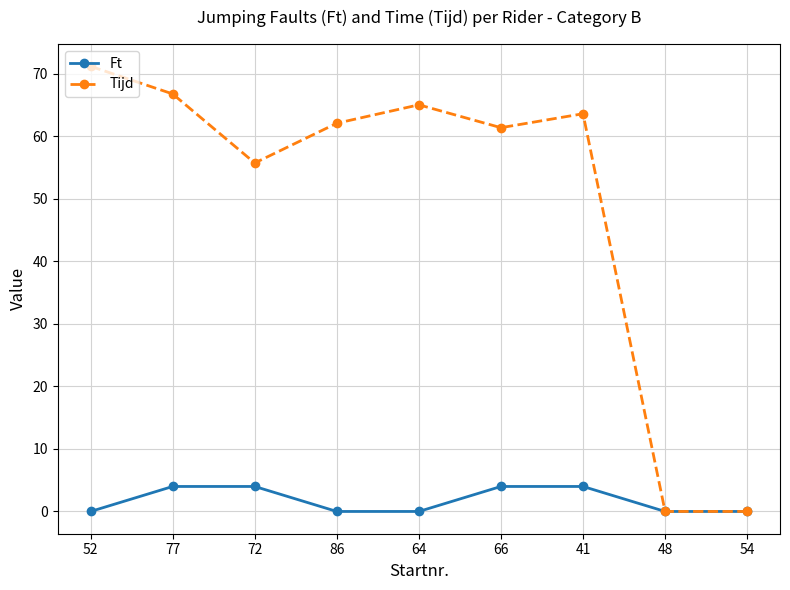

What is the greatest value displayed?

71.2